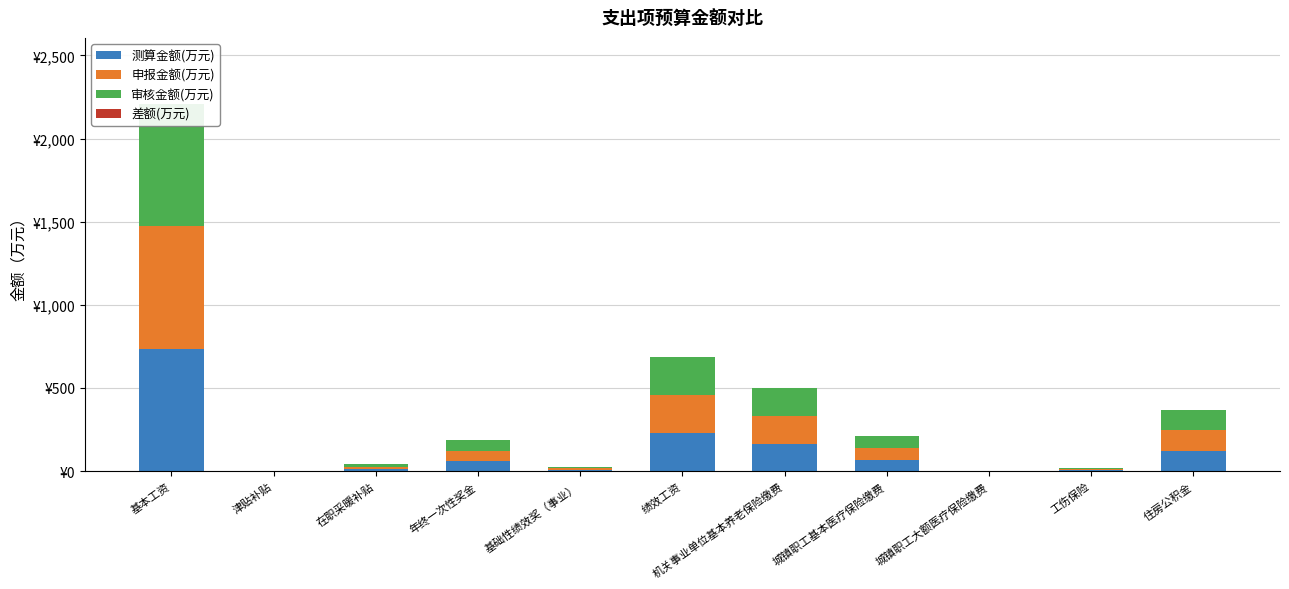

How many groups of bars are there?

11